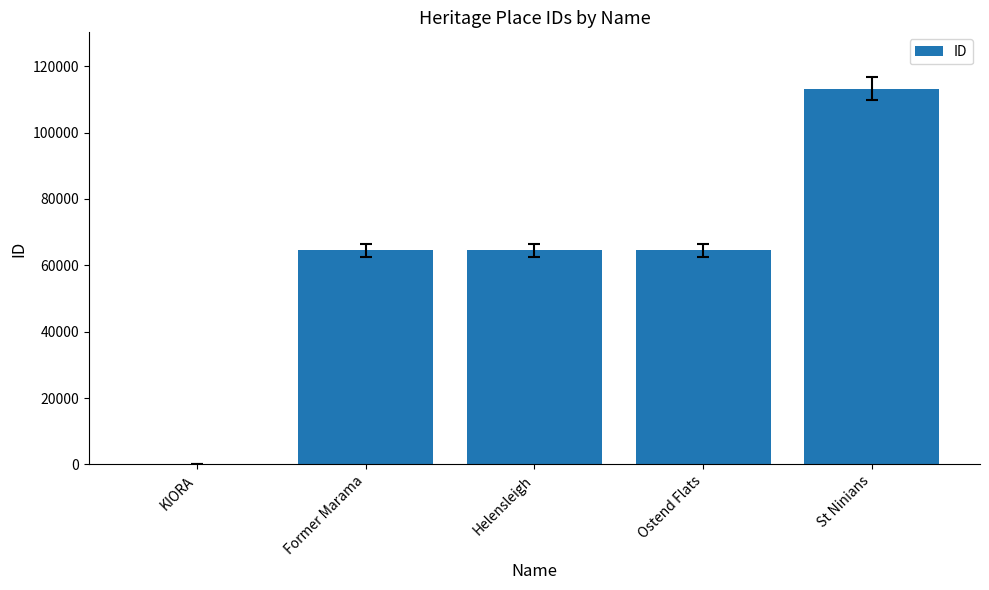

At which label is the value closest to 56682?

Former Marama